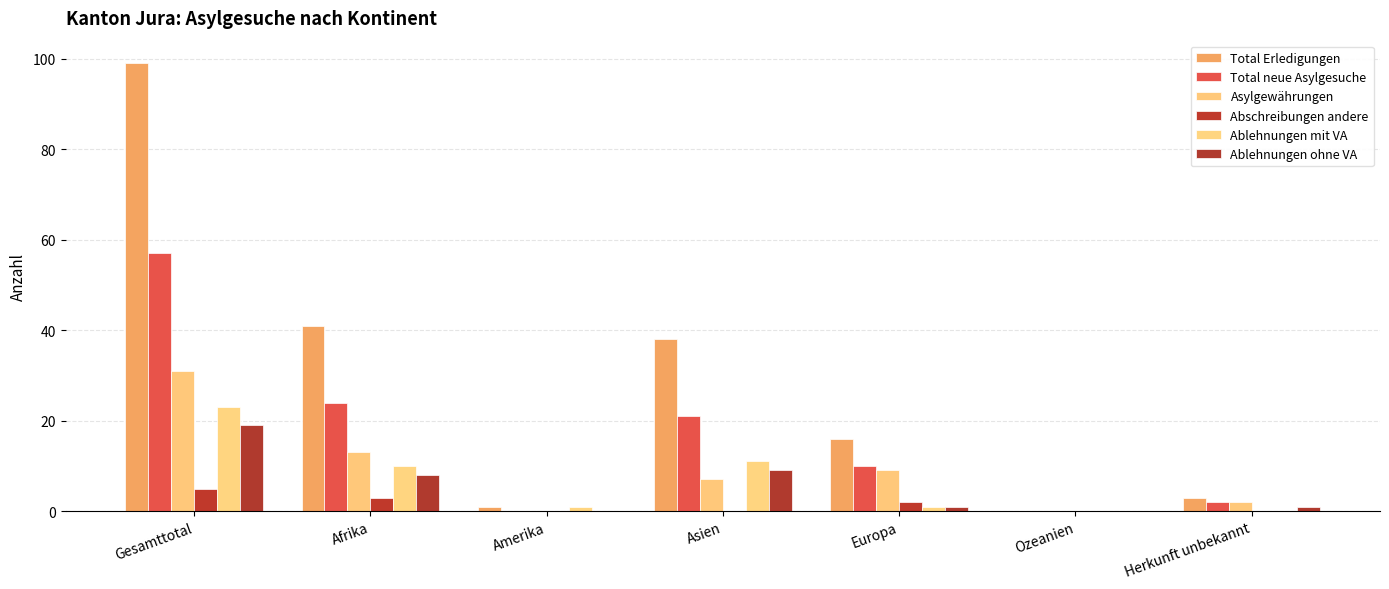

At which category does the chart reach its minimum across all series?

Ozeanien